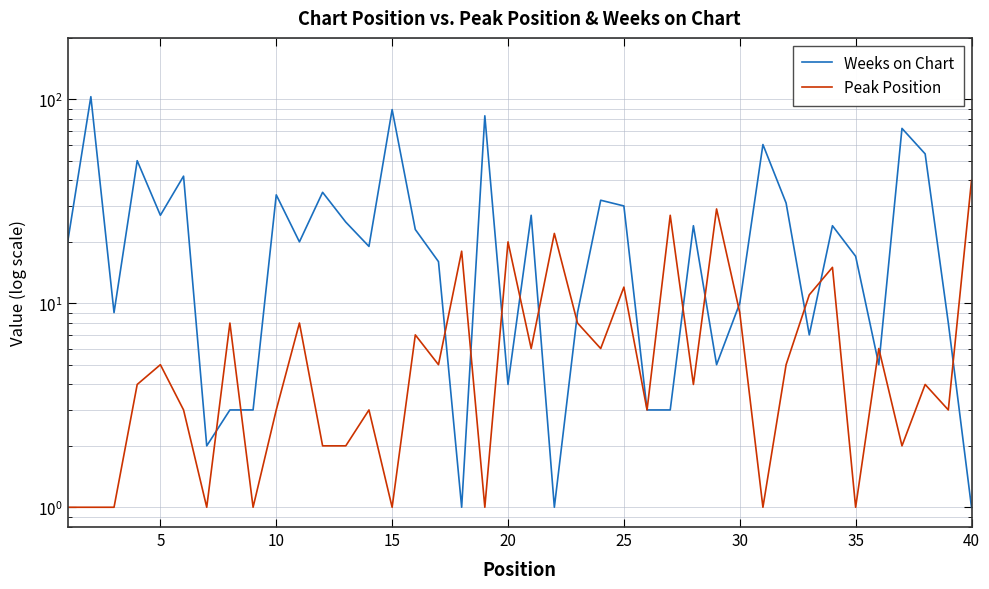

What is the difference between the second highest and second lowest values in the Weeks on Chart series?

88